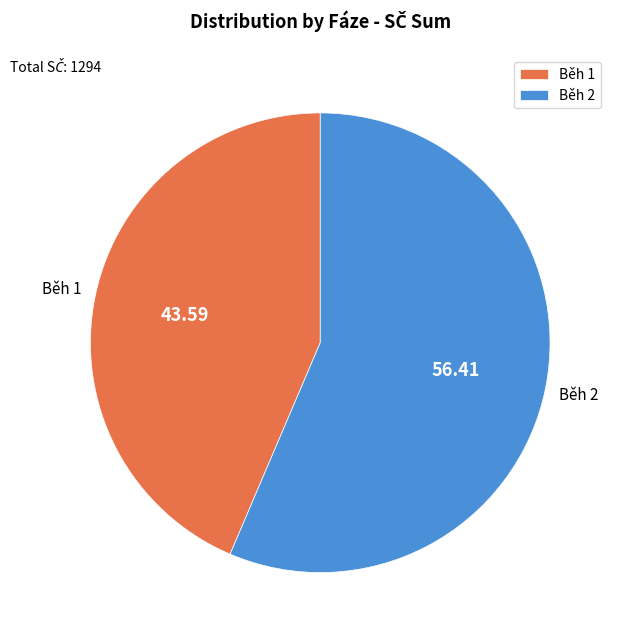

Combined, do Běh 1 and Běh 2 account for over 50%?

Yes